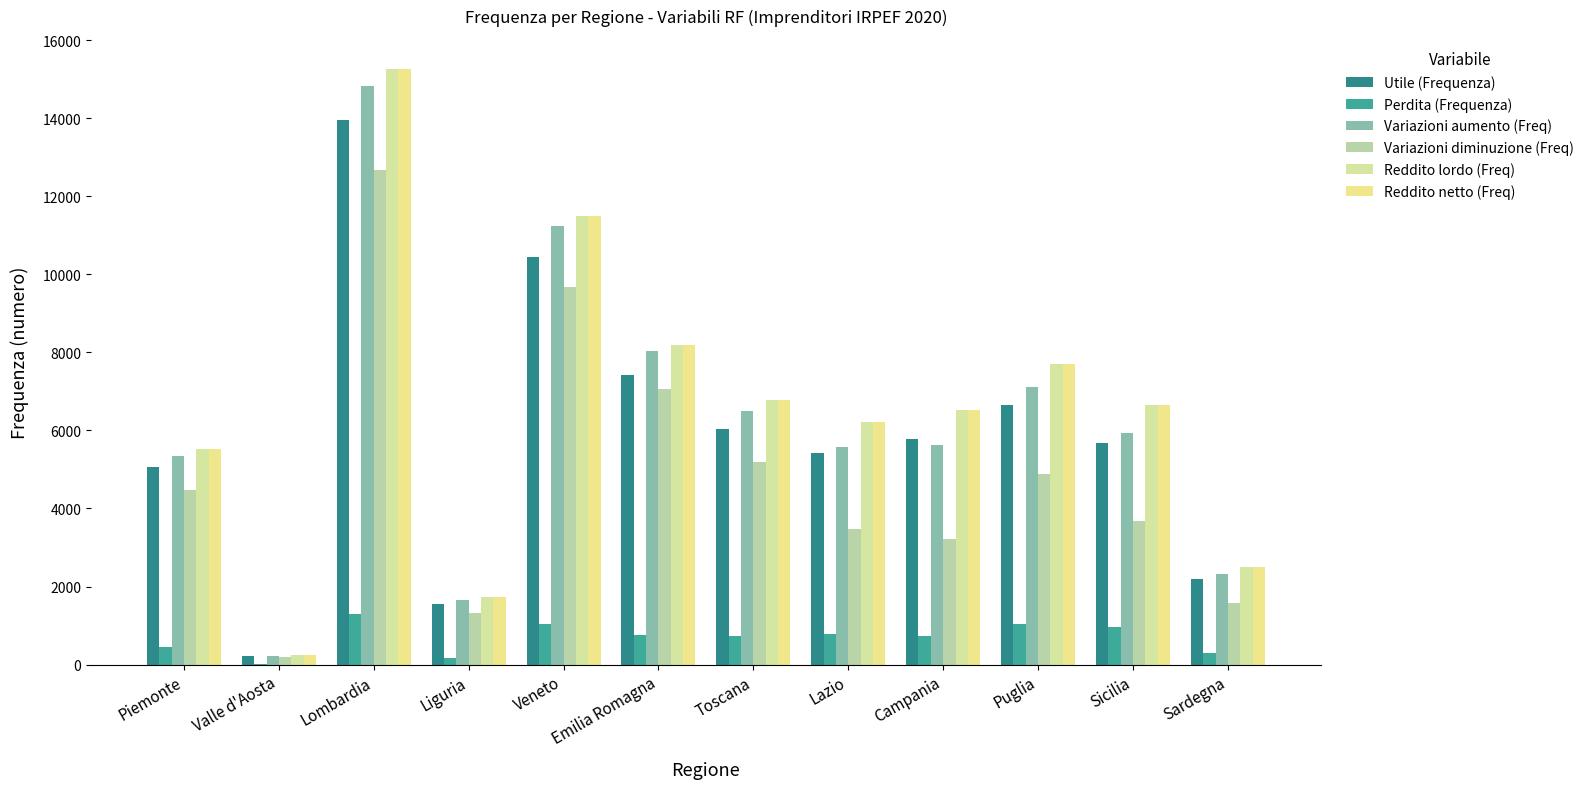

Reading left to right, list all the values displayed in this chart.

Utile (Frequenza): 5059	222	13955	1557	10442	7411	6025	5429	5783	6659	5684	2196
Perdita (Frequenza): 462	15	1306	177	1046	770	744	788	732	1036	963	291
Variazioni aumento (Freq): 5350	232	14821	1666	11233	8028	6503	5581	5619	7123	5946	2309
Variazioni diminuzione (Freq): 4485	203	12663	1333	9671	7052	5193	3475	3217	4896	3672	1584
Reddito lordo (Freq): 5525	237	15269	1734	11491	8184	6770	6220	6524	7702	6657	2491
Reddito netto (Freq): 5525	237	15268	1734	11491	8184	6770	6220	6524	7702	6657	2491